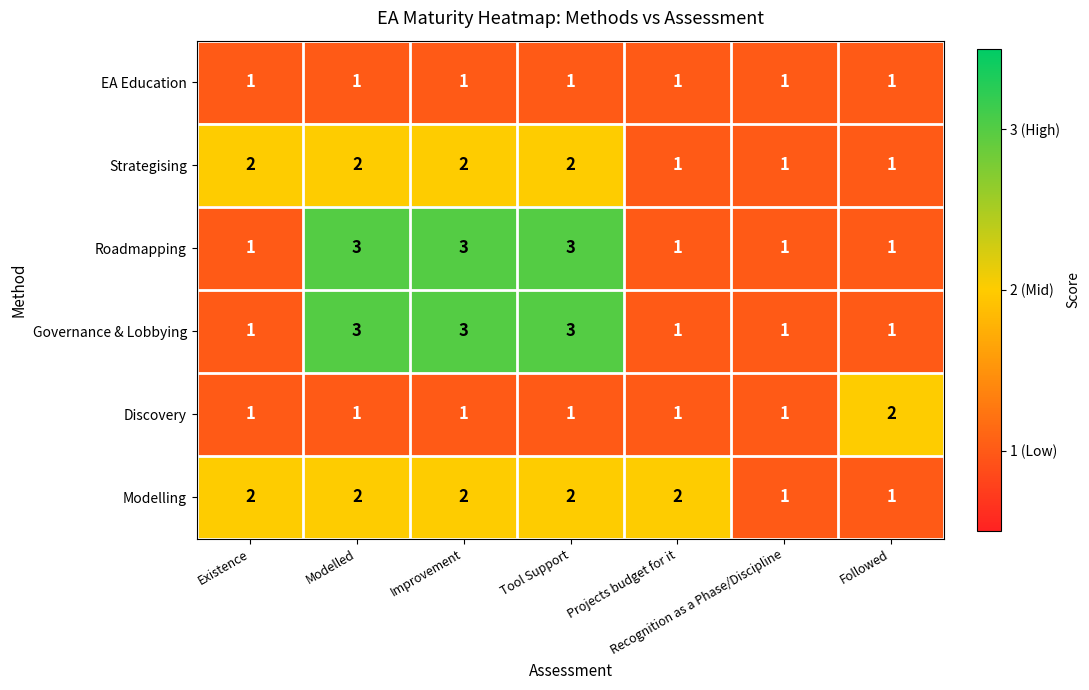

What is the maximum value for Roadmapping?

3